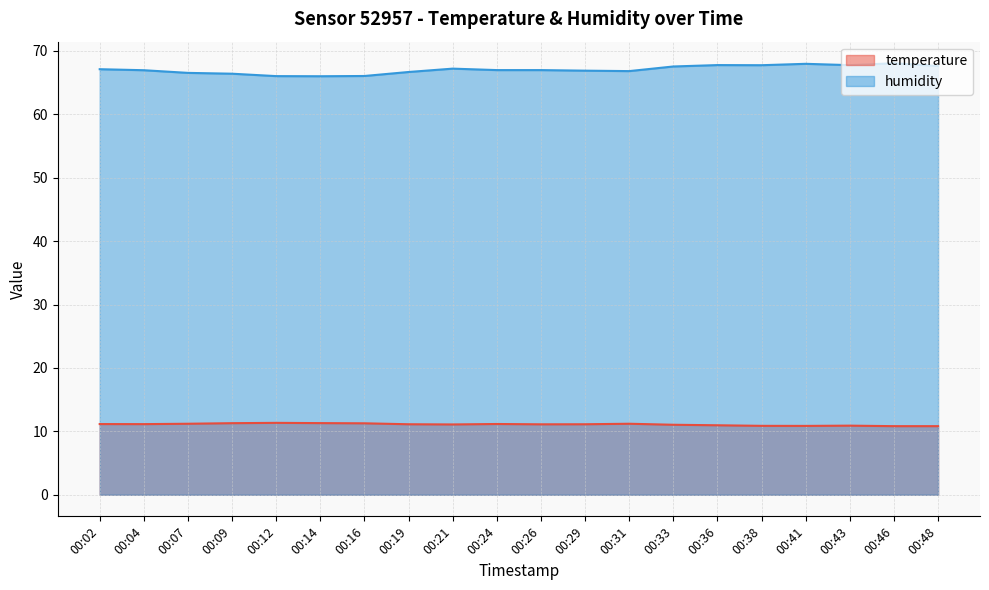

True or false: temperature has more than 2 points higher than both neighbors.

True